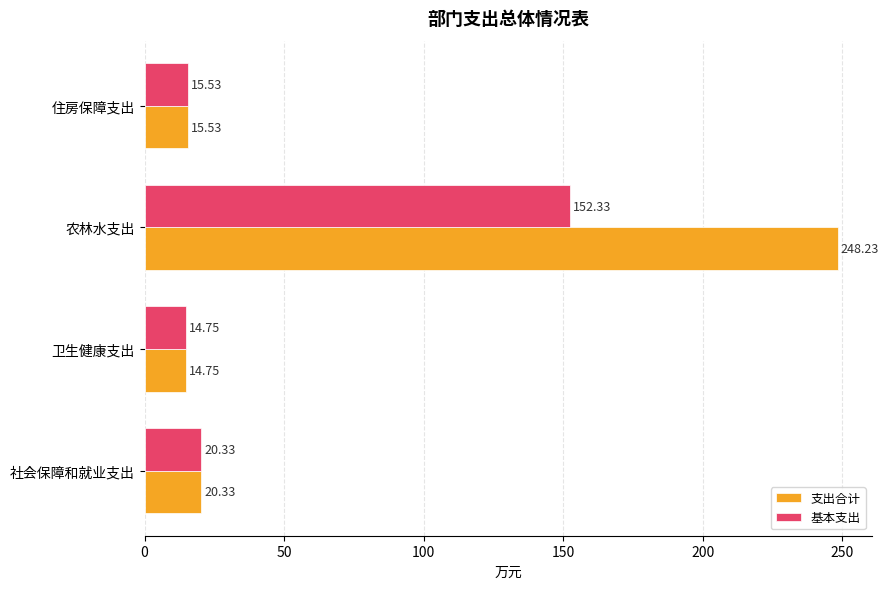

What is the average value of the 基本支出 series?

50.7